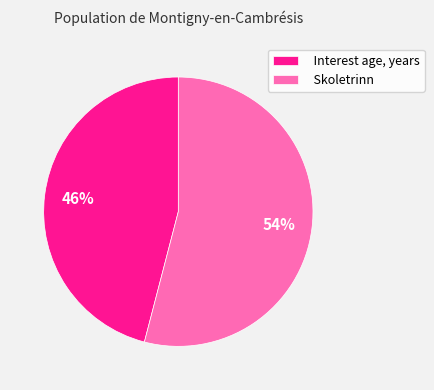

What is the ratio of the value at Skoletrinn to the value at Interest age, years?

1.2